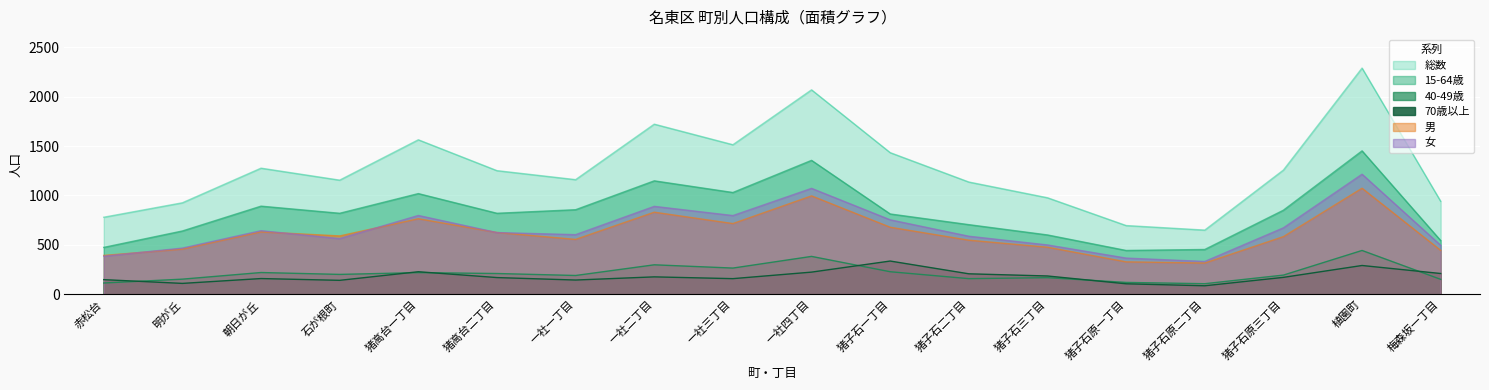

At which label does 女 first exceed 625?

朝日が丘